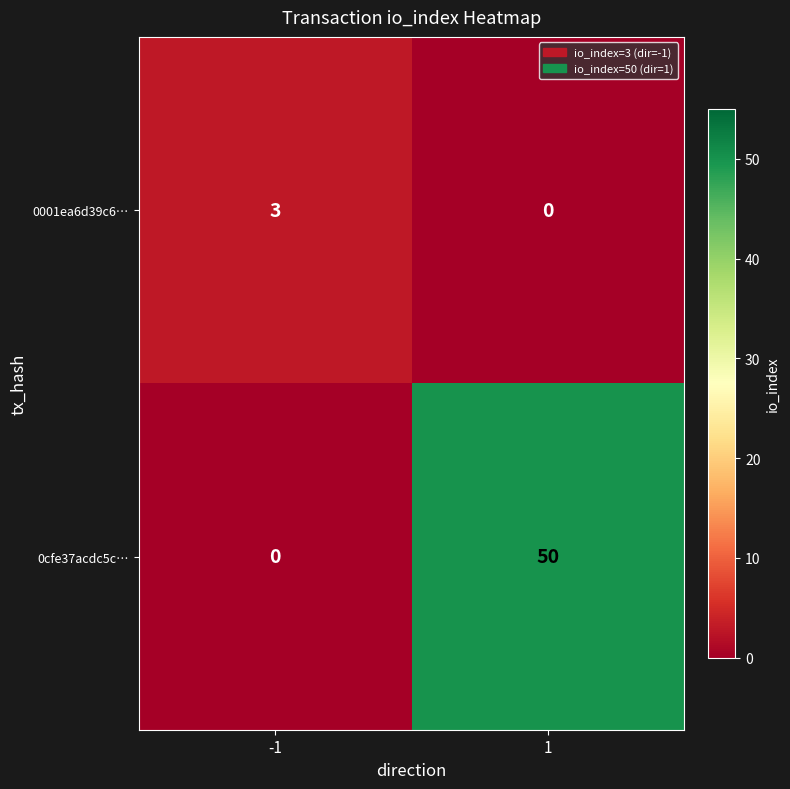

Count the number of data series in this chart.

2